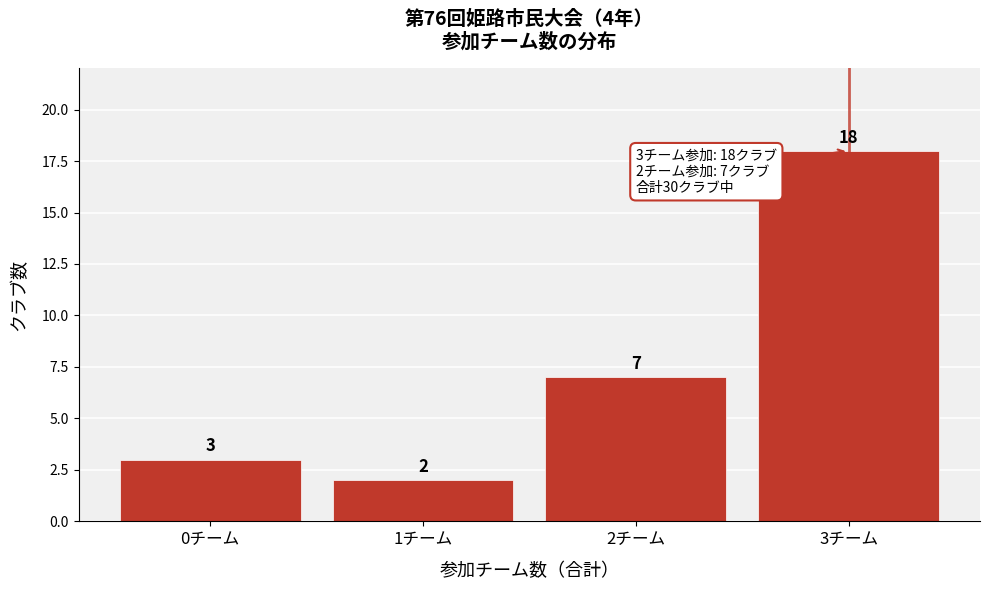

Reading left to right, list all the values displayed in this chart.

0チーム=3	1チーム=2	2チーム=7	3チーム=18